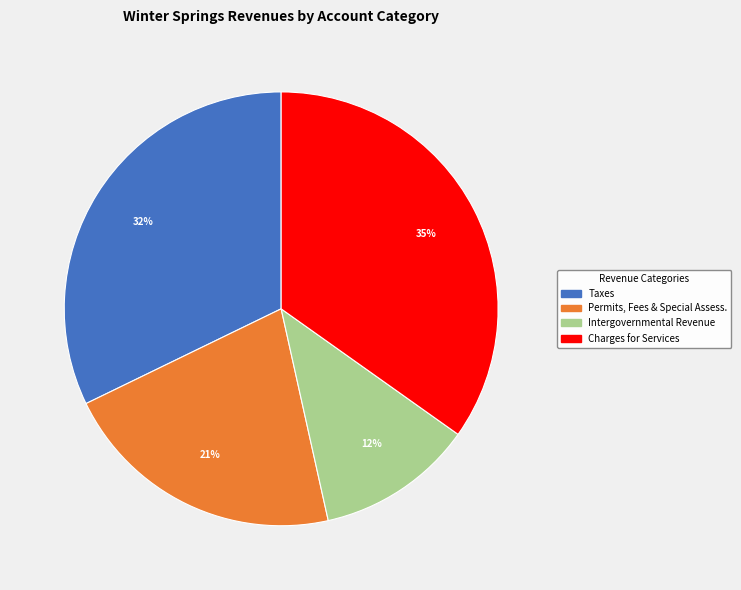

Does any single category account for the majority?

No